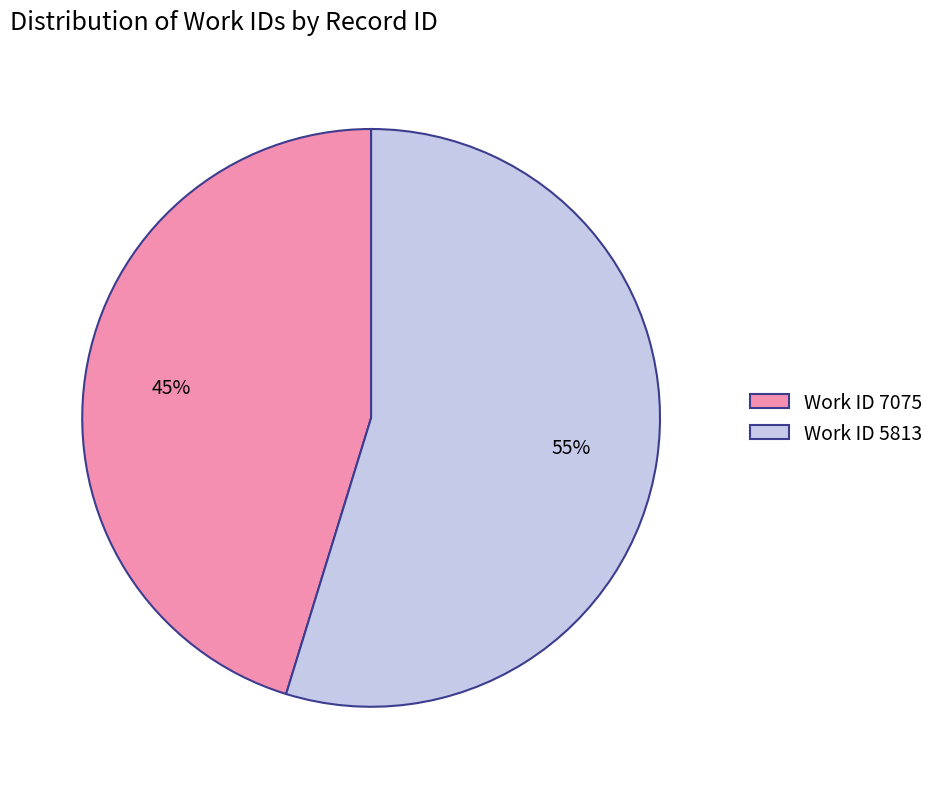

Do Work ID 7075 and Work ID 5813 together represent more than half of the pie?

Yes